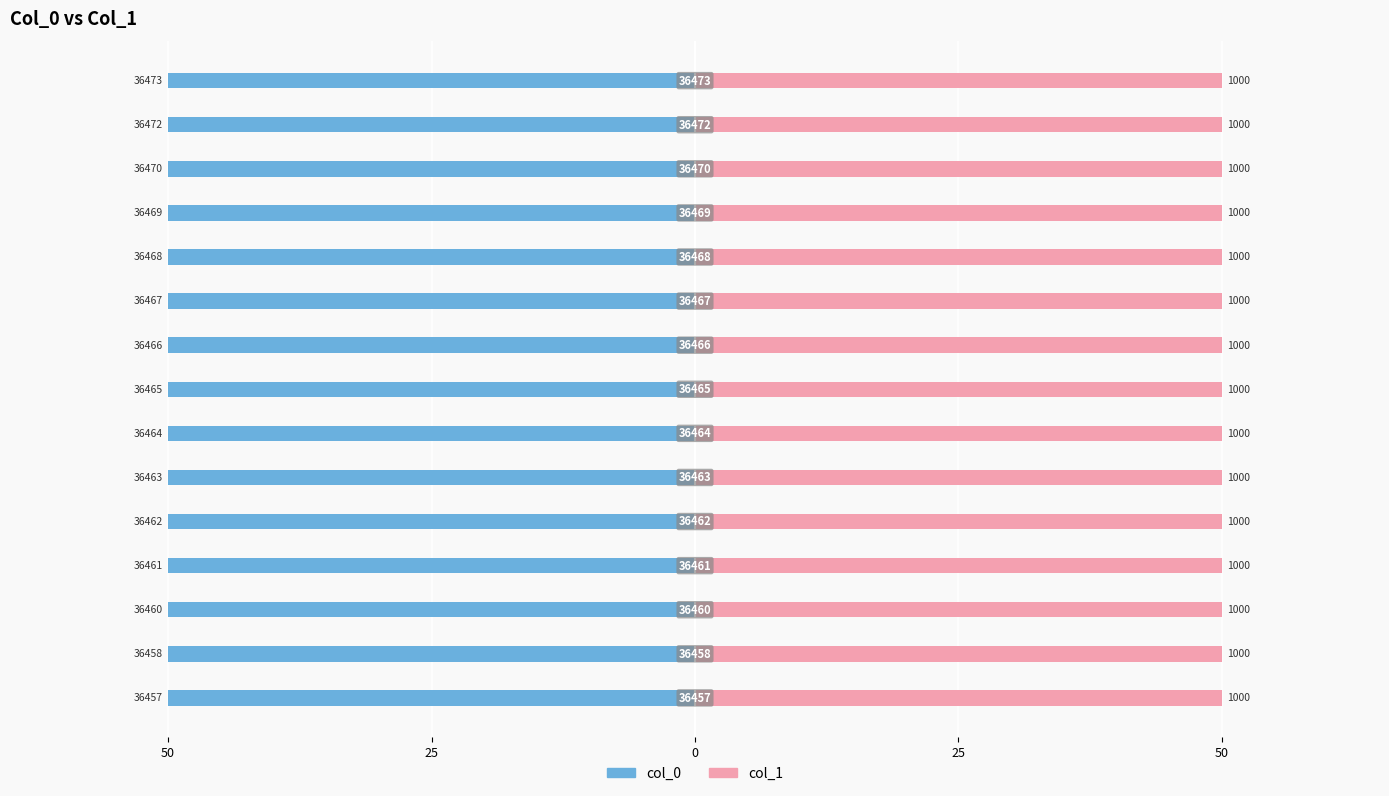

At how many categories does at least one series exceed -9?

15